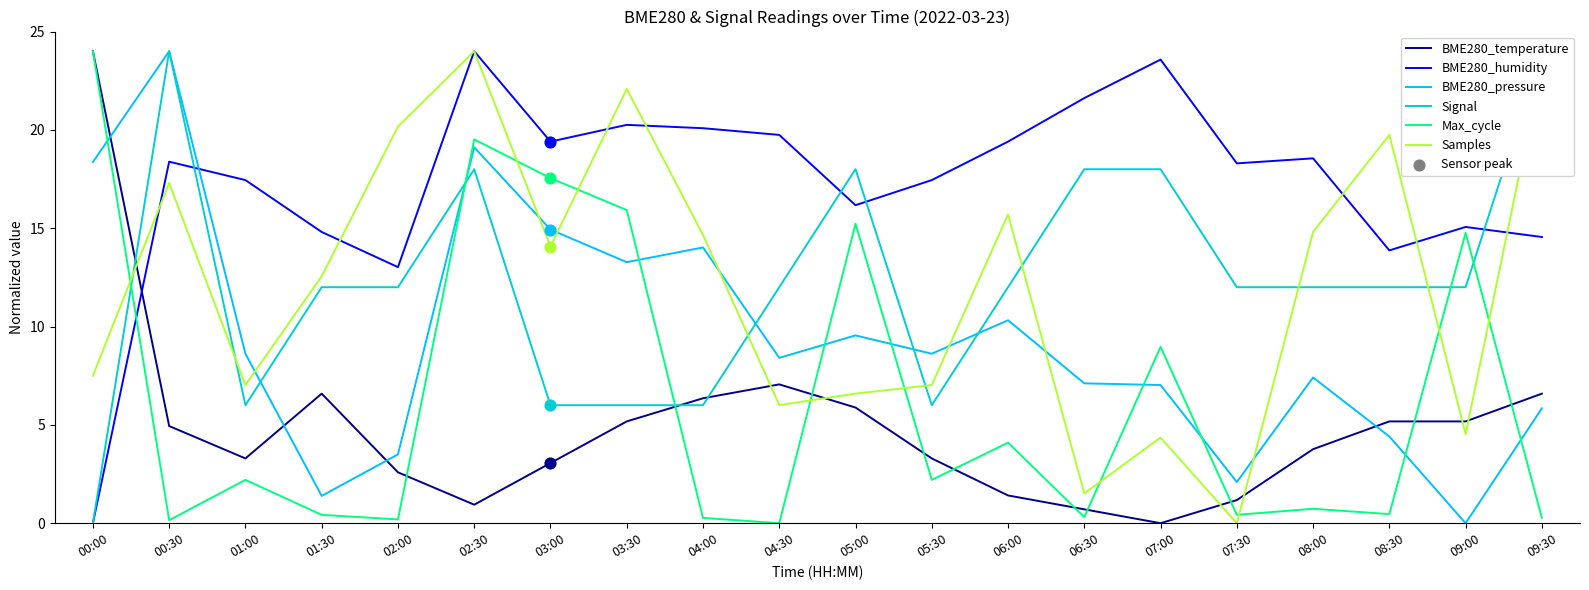

Is the value of Signal at 00:00 greater than the value of BME280_temperature at 08:30?

No